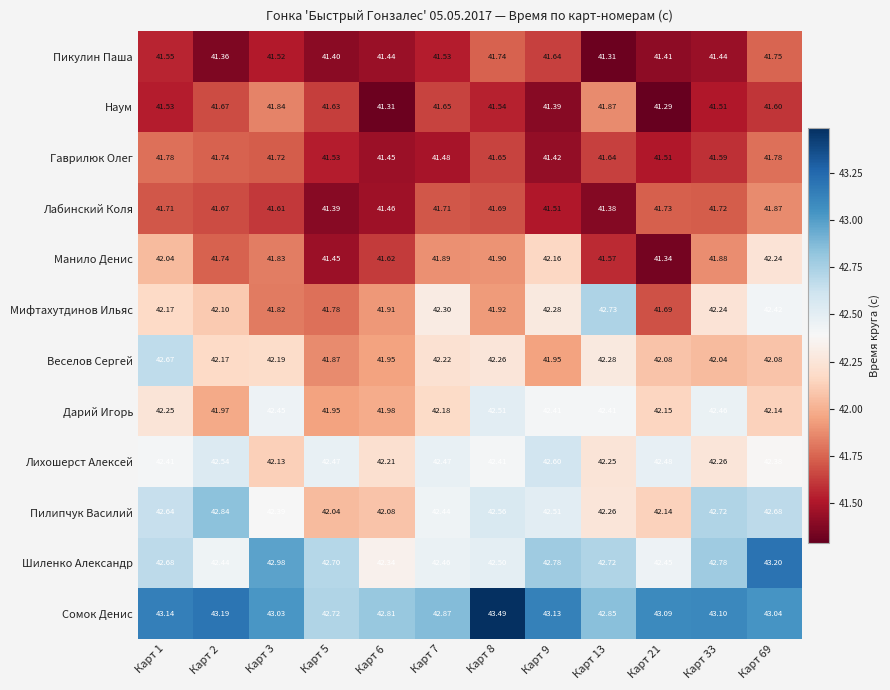

Which series has the largest total across all categories?

Сомок Денис